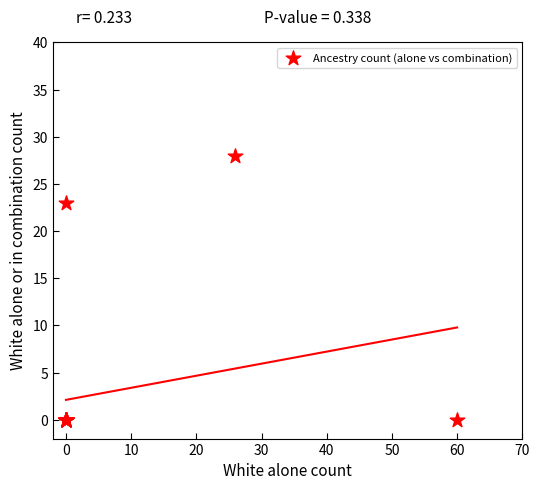

What Y value in the scatter plot is closest to 14?

23